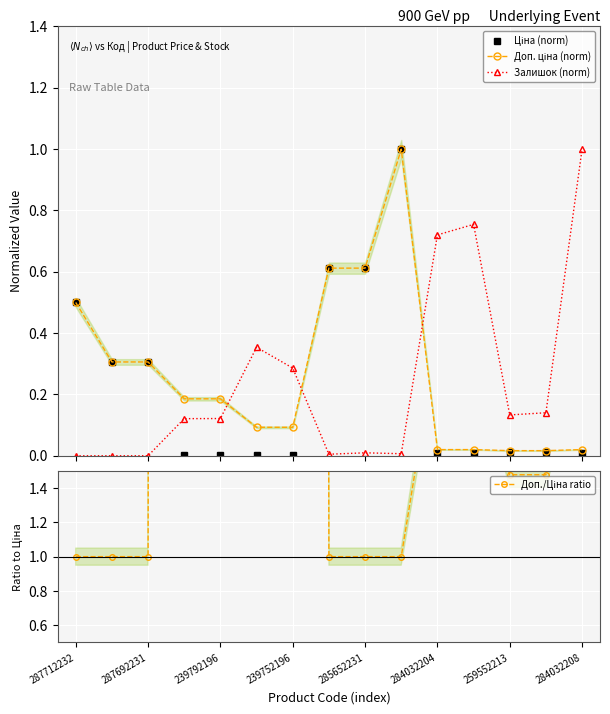

What is the difference between the maximum and minimum values in the Залишок (norm) series?

1.0